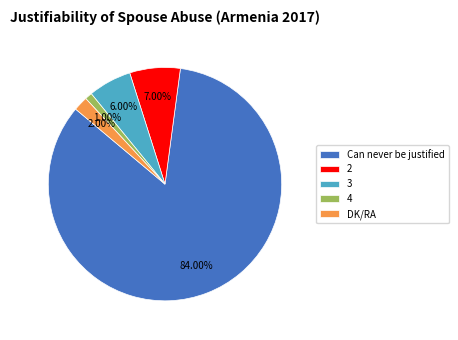

What is the ratio of the value at 4 to the value at 3?

0.2